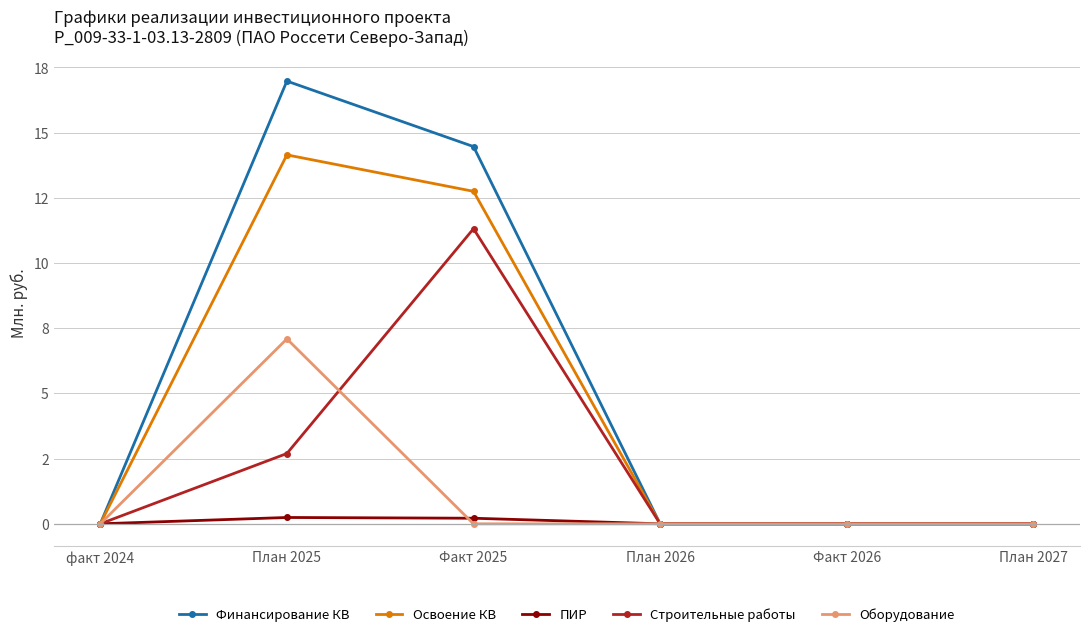

At which category does Освоение КВ reach its first local peak?

План 2025